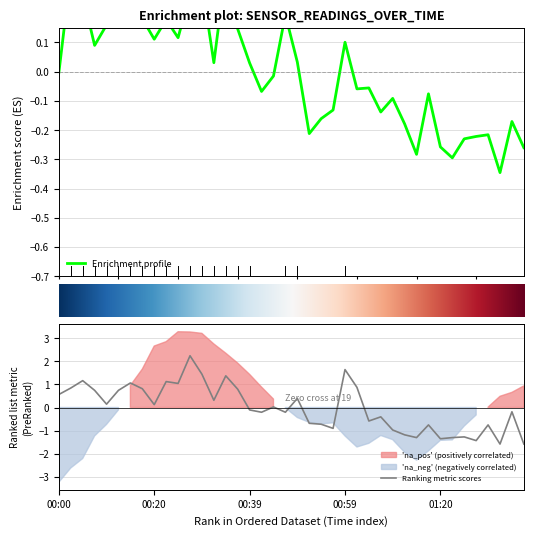

What is the highest value of the Ranking metric scores series?

2.2